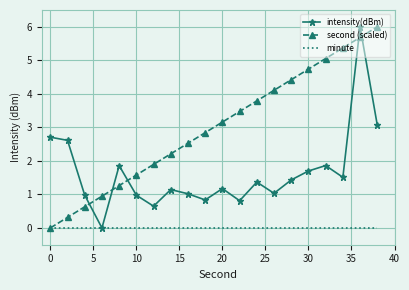

What is the maximum value shown in the chart?

6.0